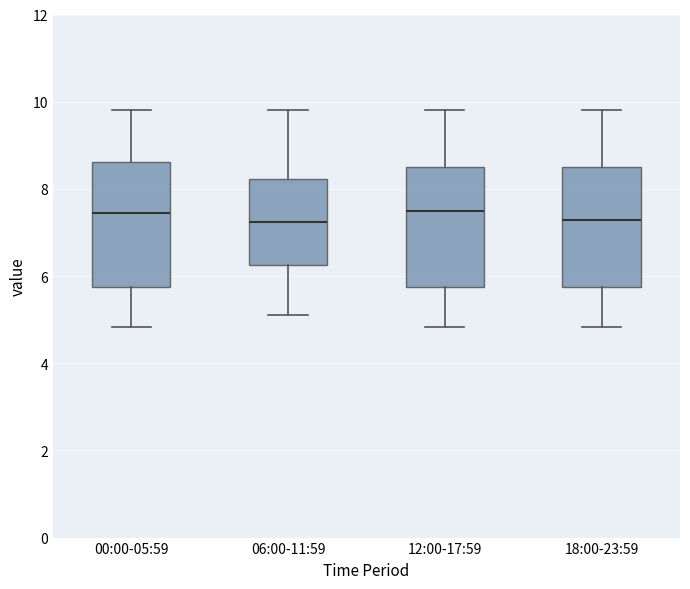

Where is the upper edge of the box for 06:00-11:59 on the y-axis? The values are not printed on the chart, so give them approximately, as read against the axis.

8.2